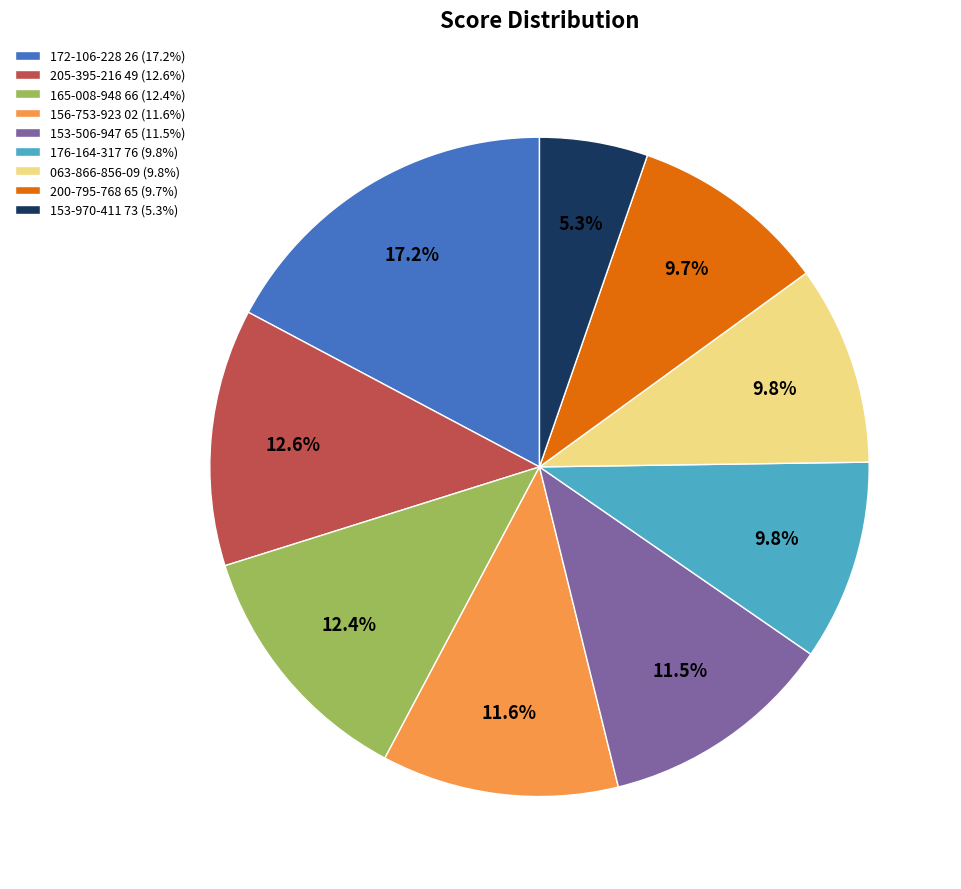

To the nearest percent, what is the difference between the largest and smallest slice percentages?

12%